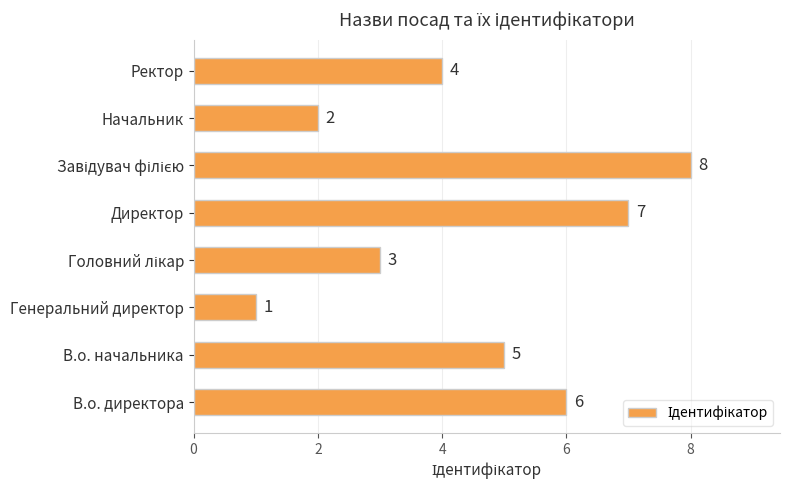

Which label corresponds to the smallest value in the chart?

Генеральний директор